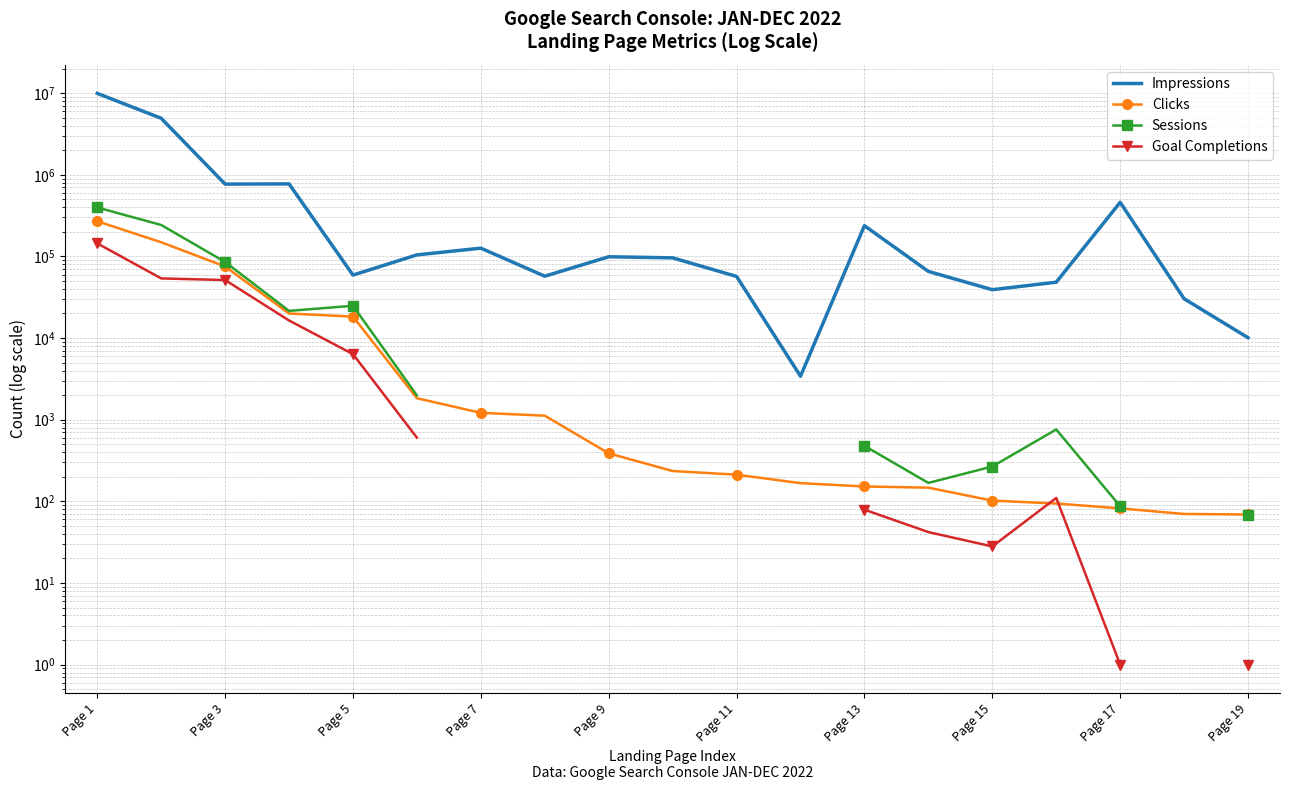

True or false: Impressions and Sessions intersect in this chart.

False